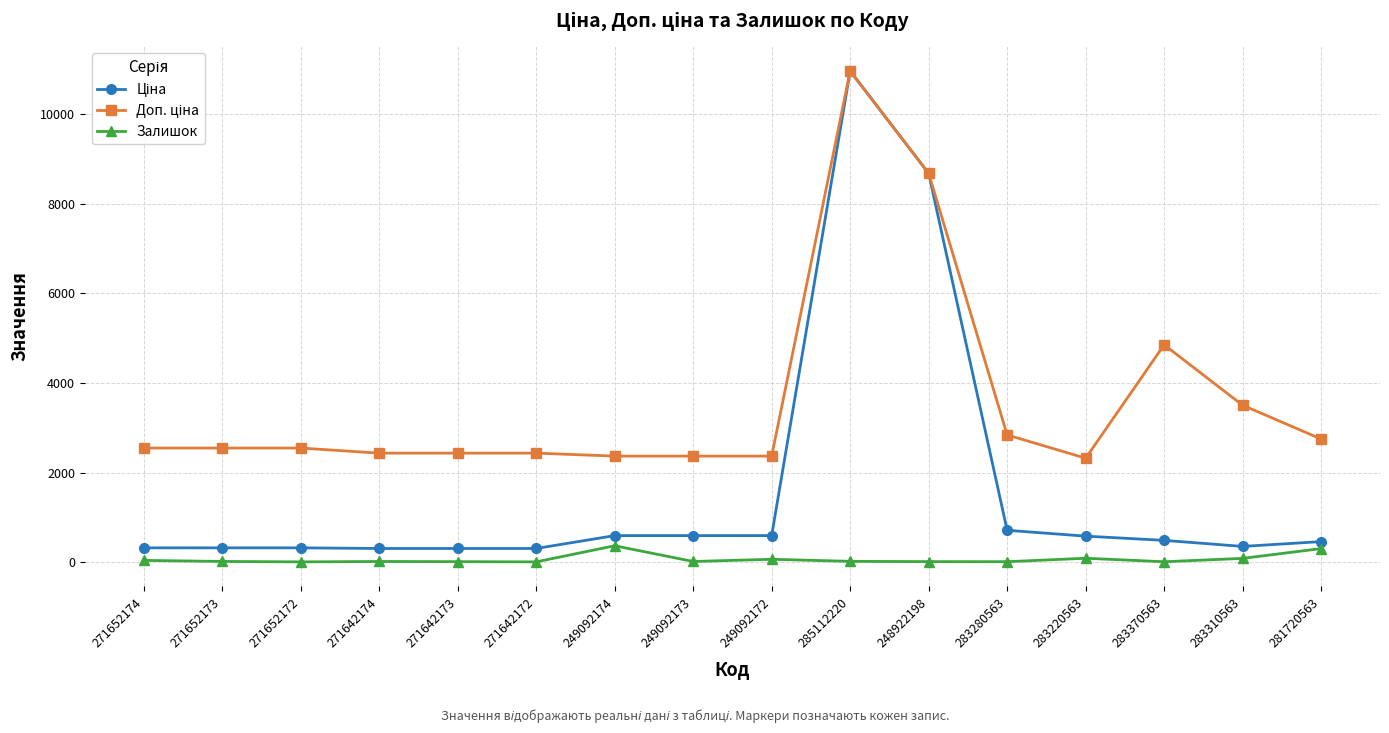

Which category has the highest value across all series?

285112220